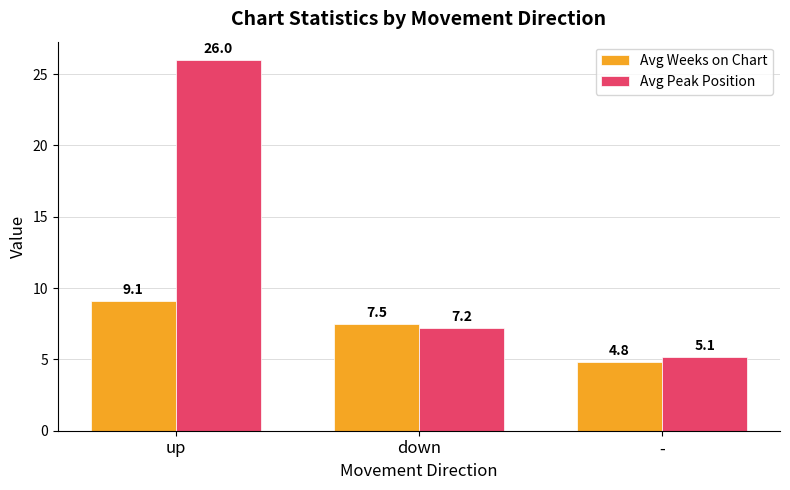

What is the difference between the maximum and minimum values in the Avg Peak Position series?

20.8